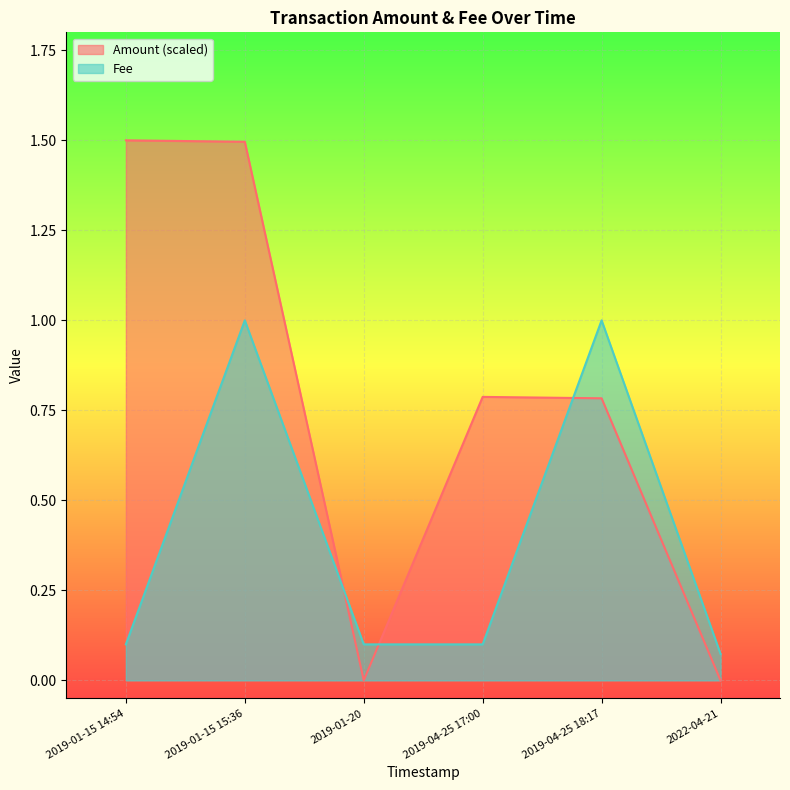

Which series has the widest spread of values?

Amount (scaled)